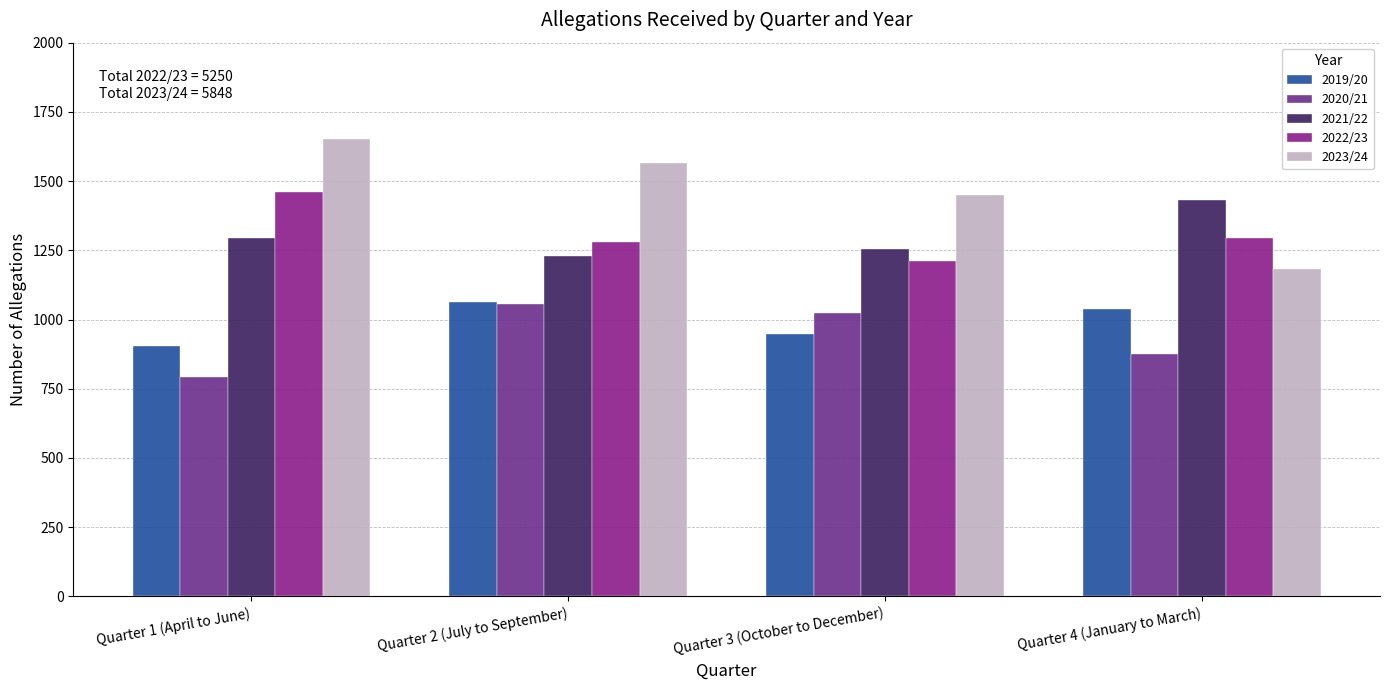

How many bars are there in total?

20